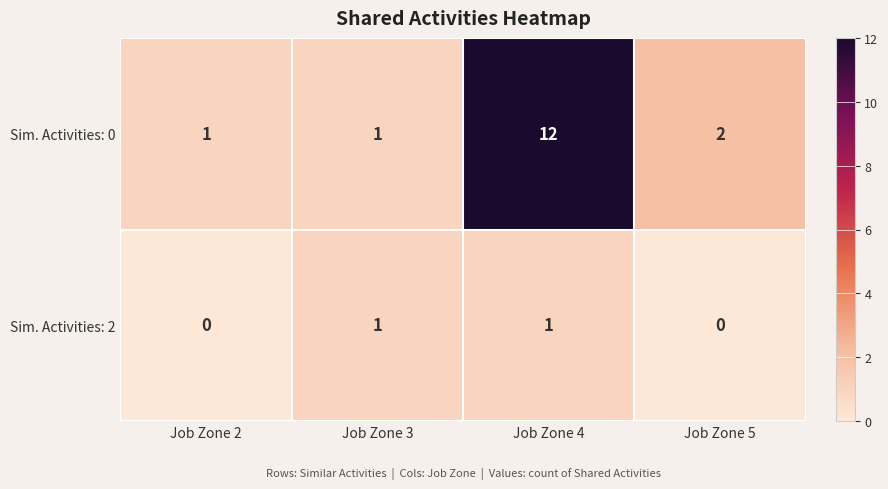

What is the sum of all Sim. Activities: 0 values?

16